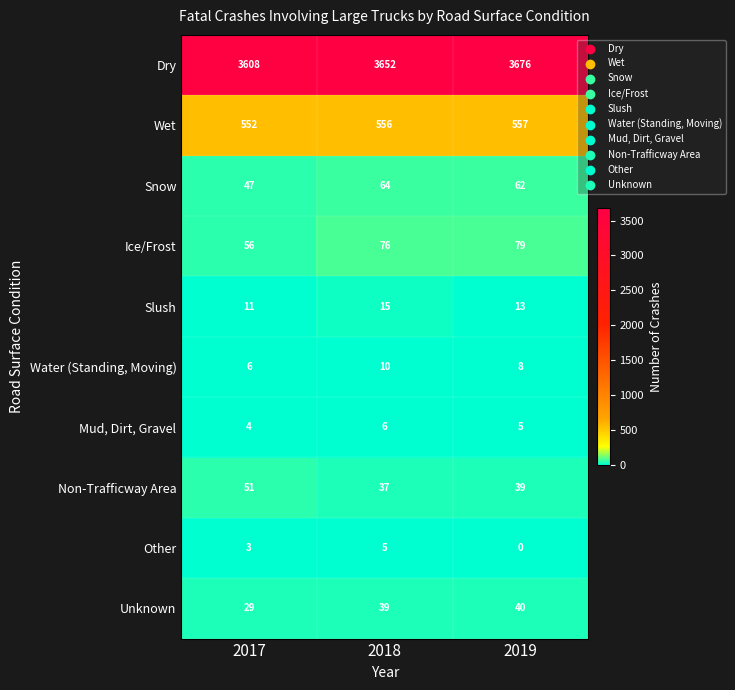

True or false: Ice/Frost has a value of 105 at 2019.

False